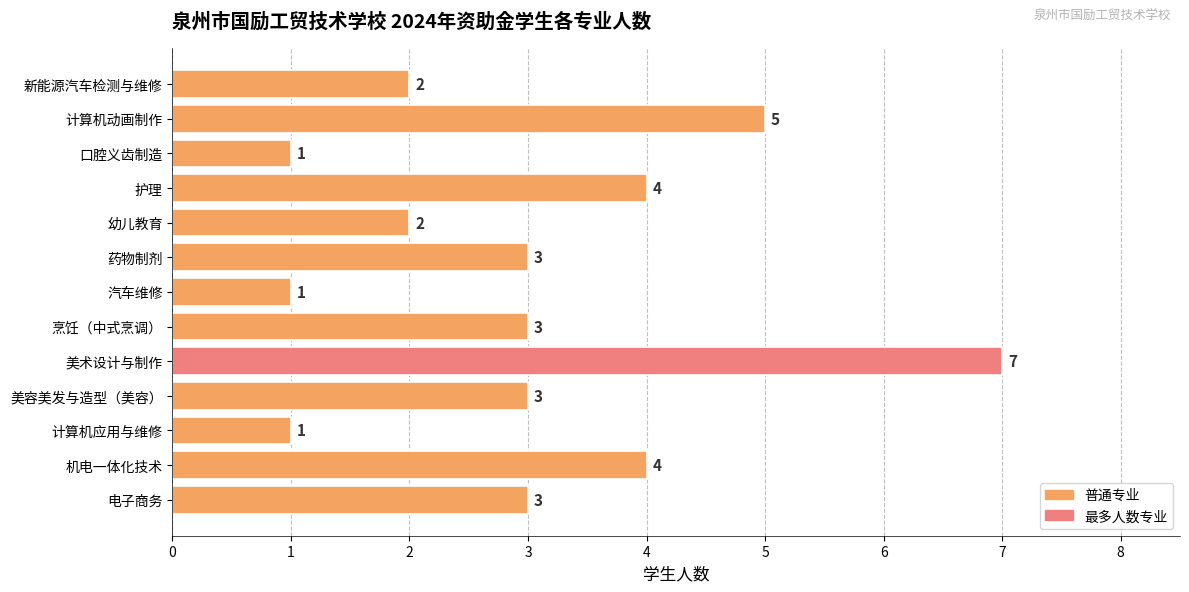

How many values are between 2 and 4?

8